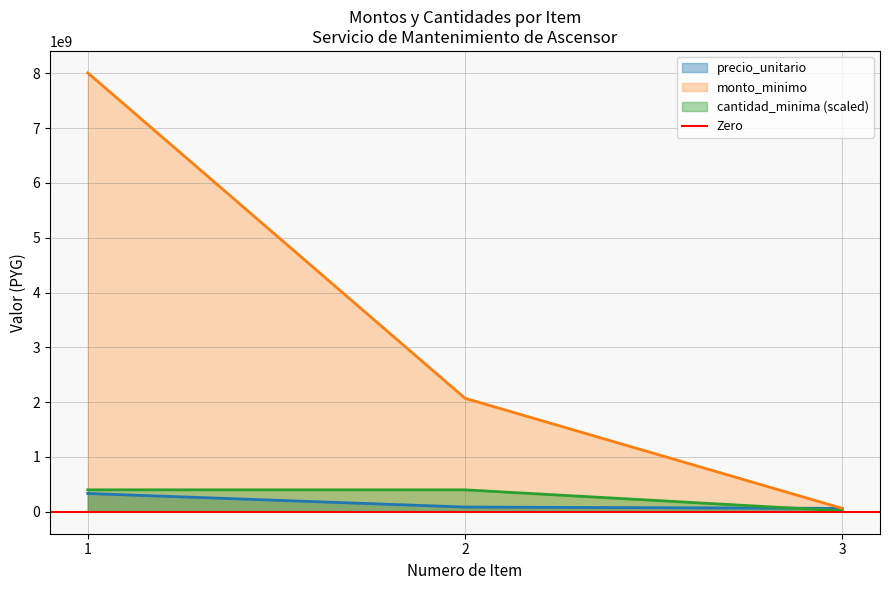

What is the difference between the highest and lowest values at 3?

45320000